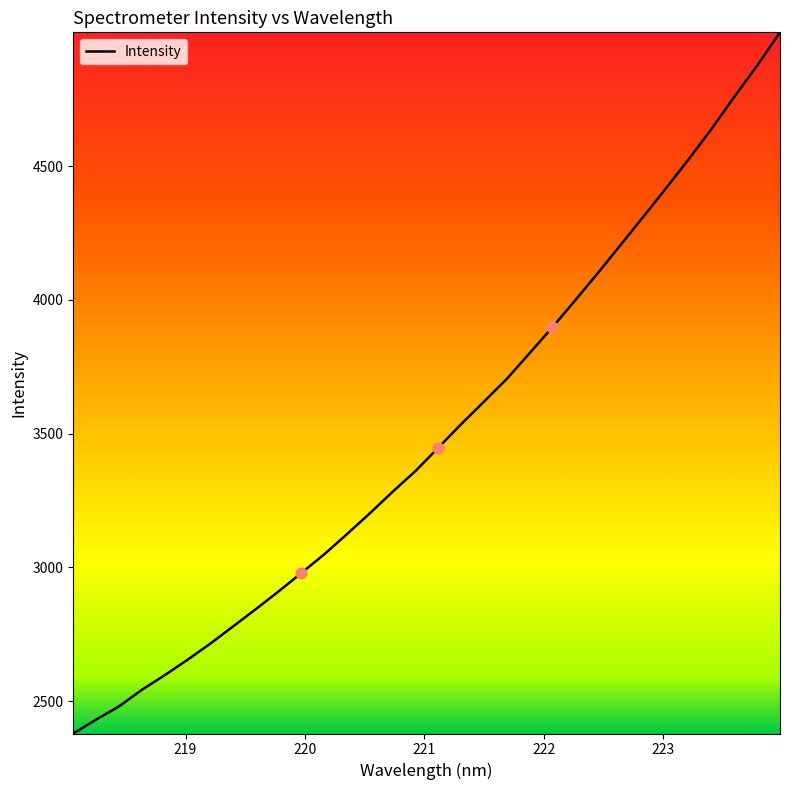

What is the difference between the maximum and minimum values?

2621.2